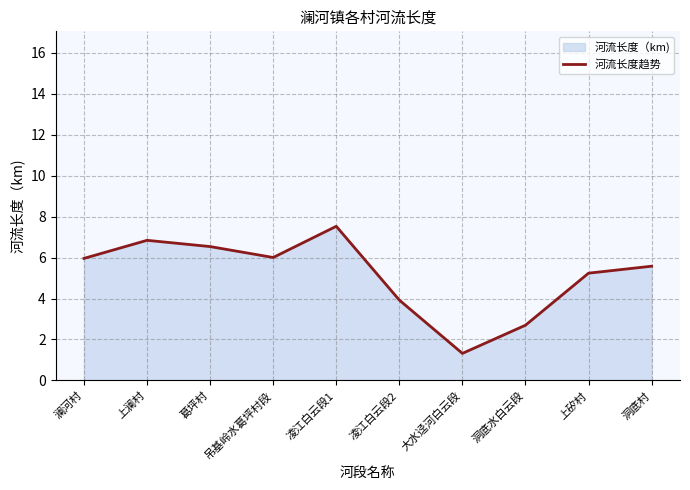

What is the change in value from 凌江白云段1 to 大水迳河白云段?

-6.2